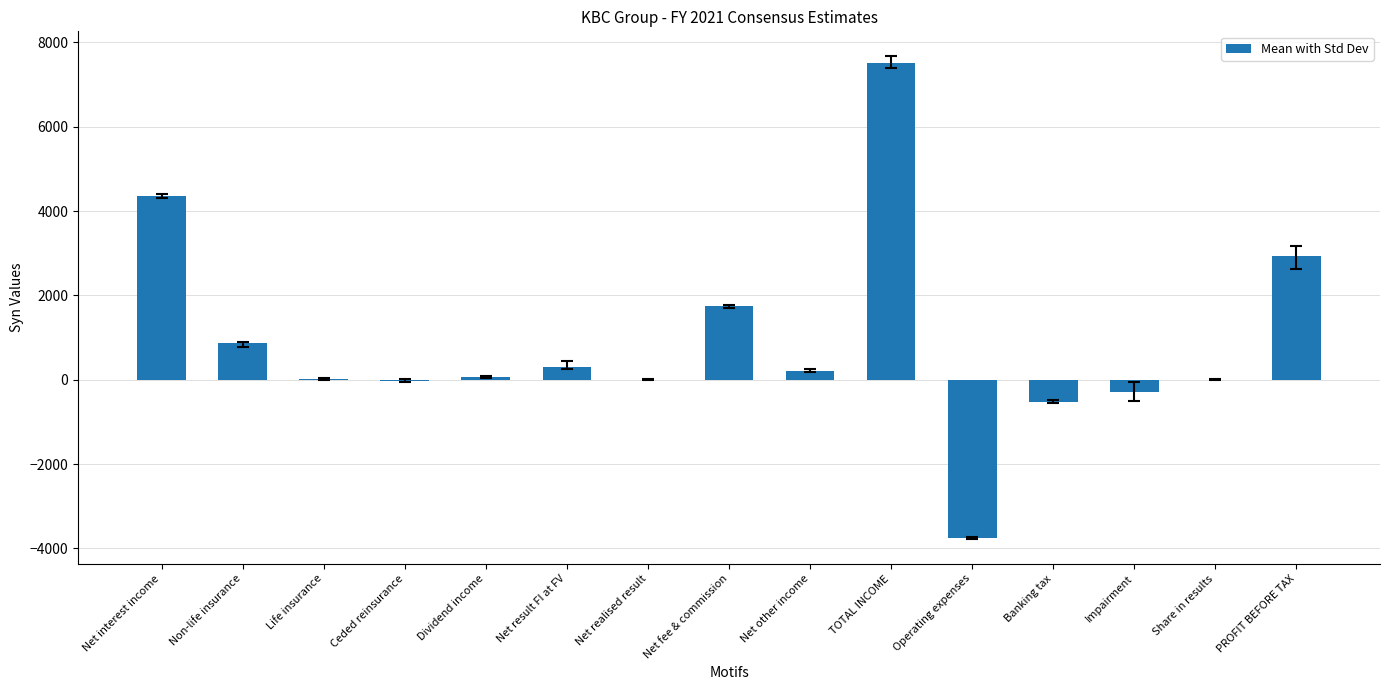

How many distinct data groups are displayed?

1